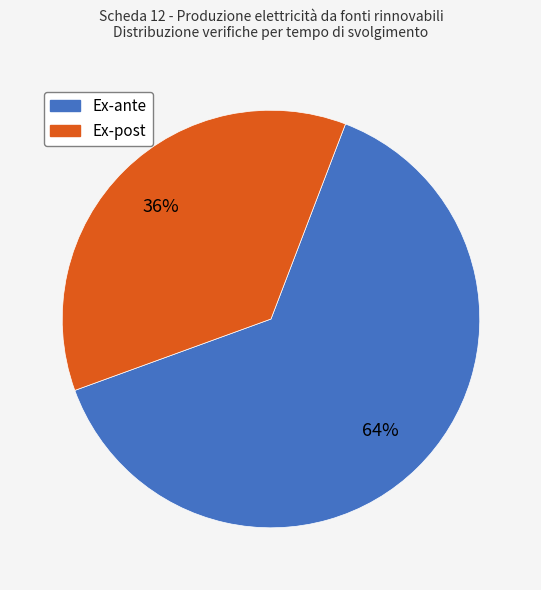

Count the number of slices in the pie.

2